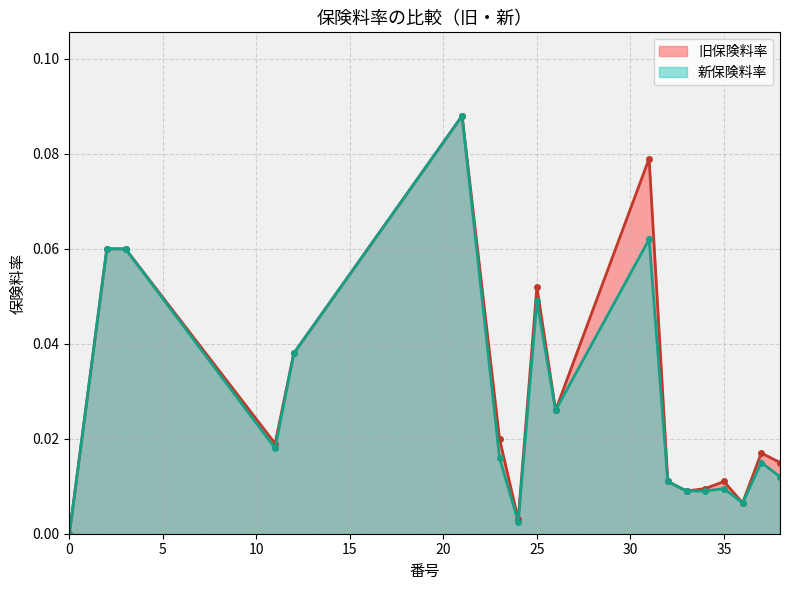

How many data points does each series have?

18